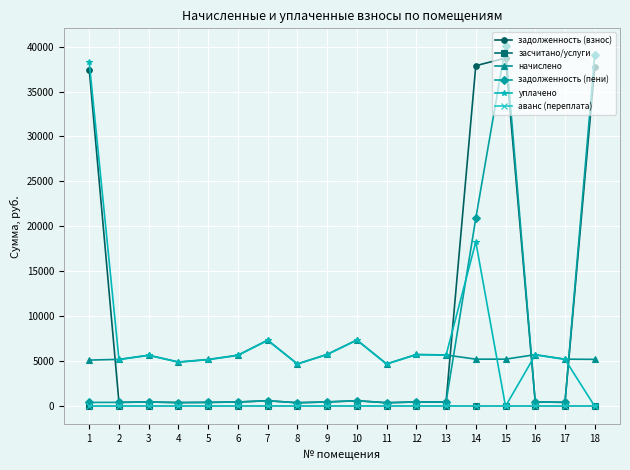

Does the chart have visible grid lines?

Yes